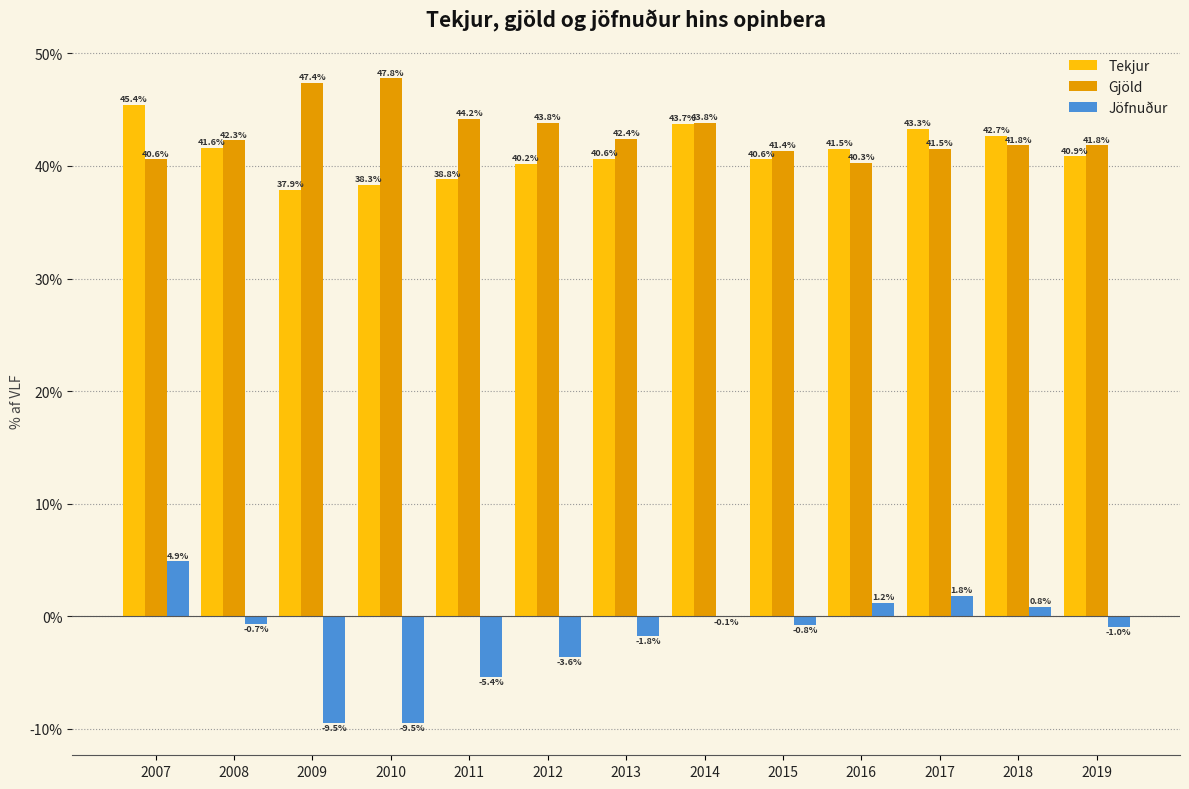

What is the sum of all Tekjur values?

535.5